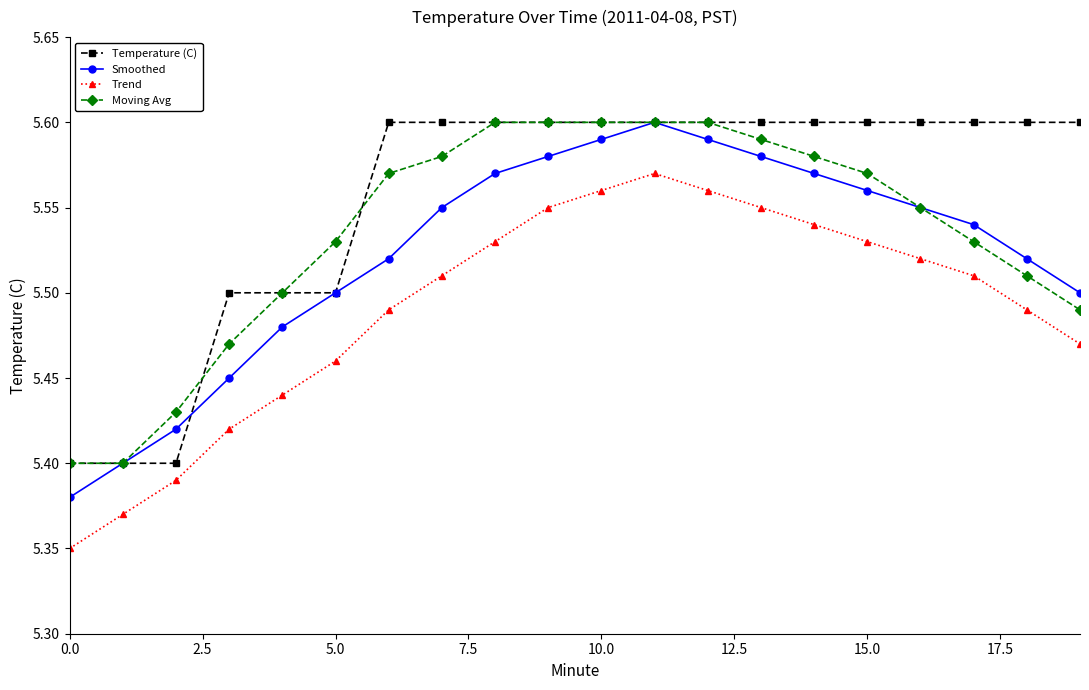

True or false: Moving Avg and Trend intersect in this chart.

False